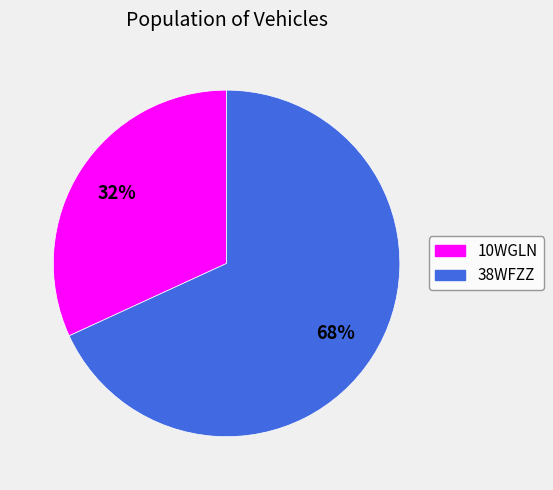

To the nearest percent, what portion does 38WFZZ represent?

68%